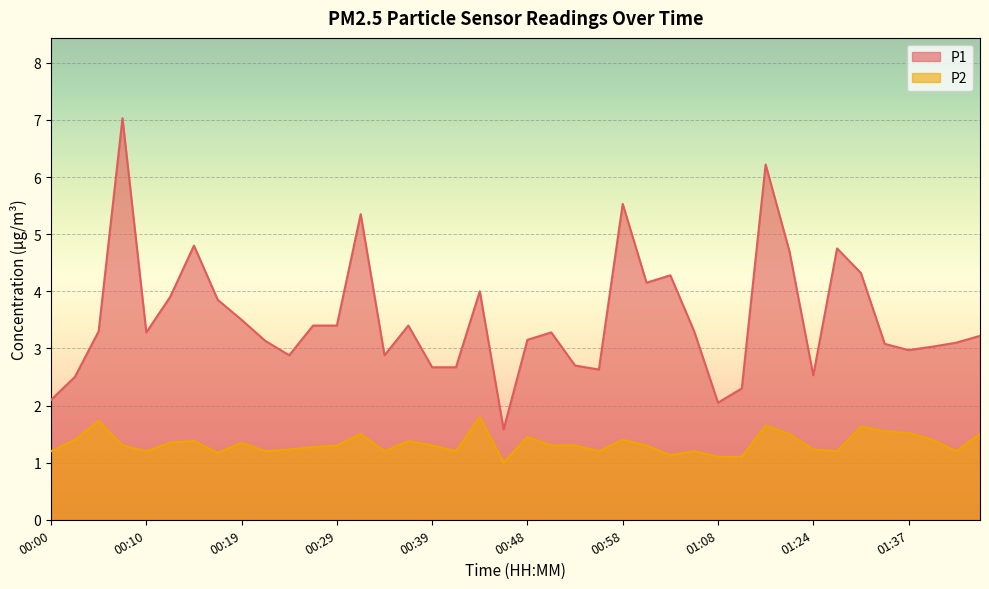

What is the difference between the second highest and minimum values in the P2 series?

0.7